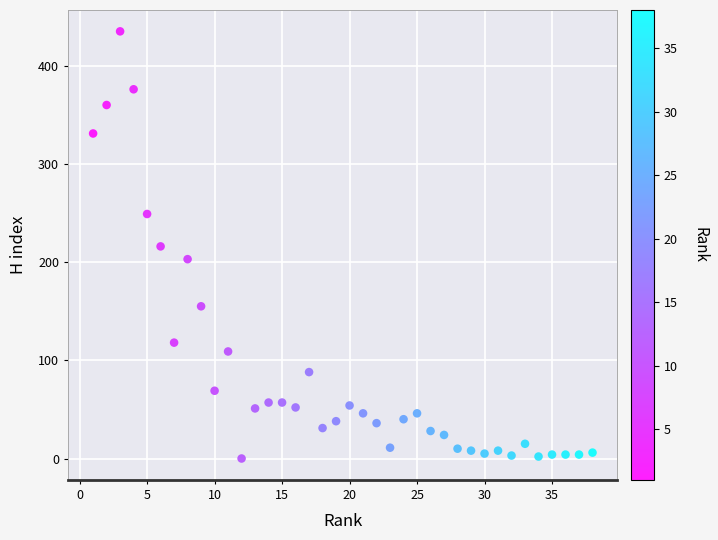

What is the range of Y values (max minus min)?

435